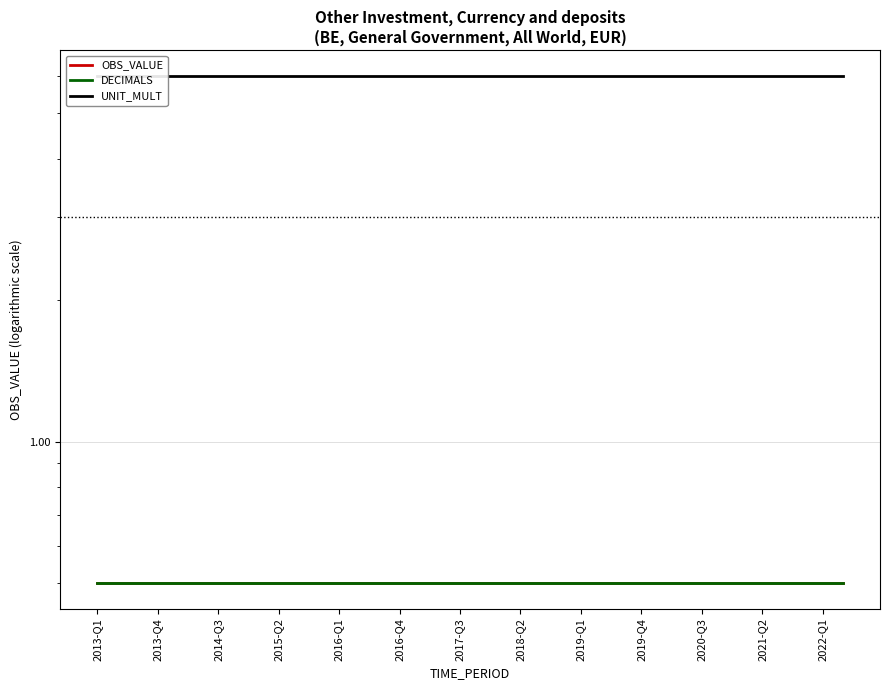

True or false: OBS_VALUE has a value of 0.3 at 25.

False